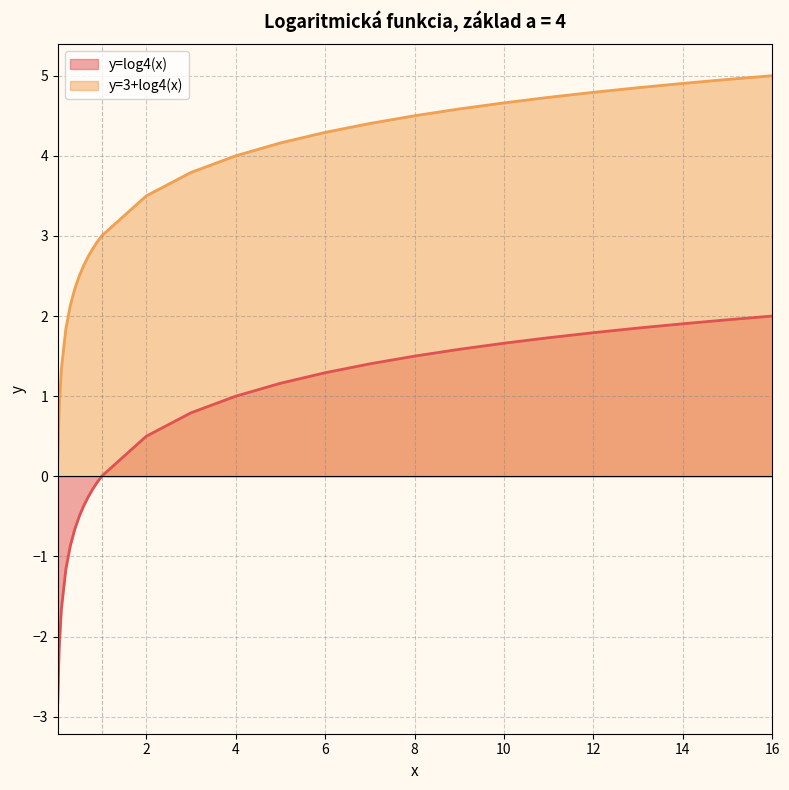

How many lines are shown in the chart?

2